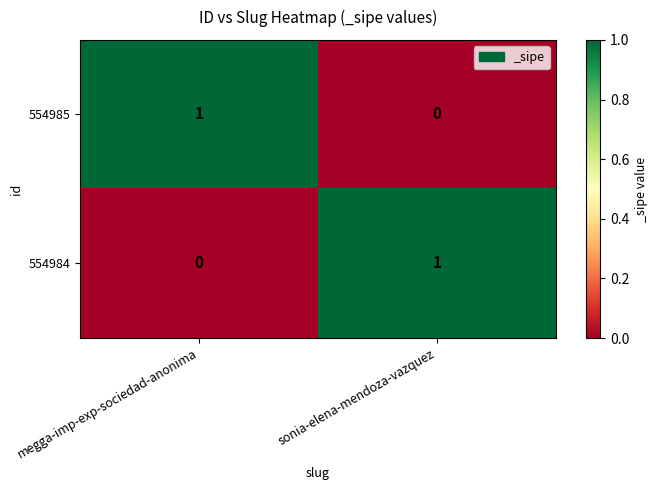

Reading left to right, transcribe all the data shown in this chart.

554985: megga-imp-exp-sociedad-anonima=1	sonia-elena-mendoza-vazquez=0
554984: megga-imp-exp-sociedad-anonima=0	sonia-elena-mendoza-vazquez=1